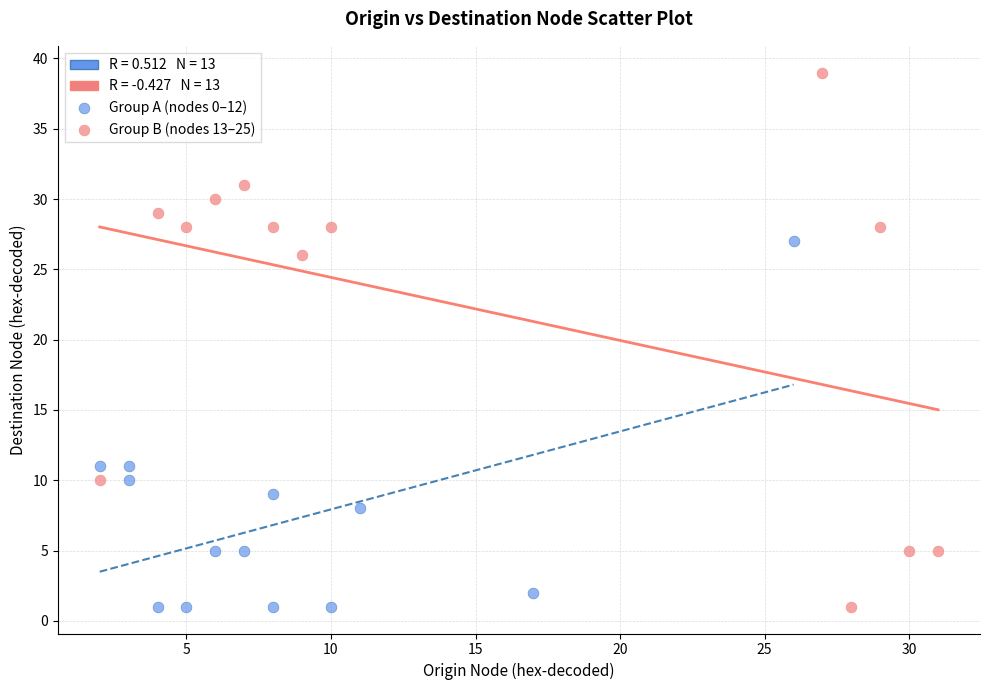

Which series reaches the maximum Y coordinate?

Group B (nodes 13–25)